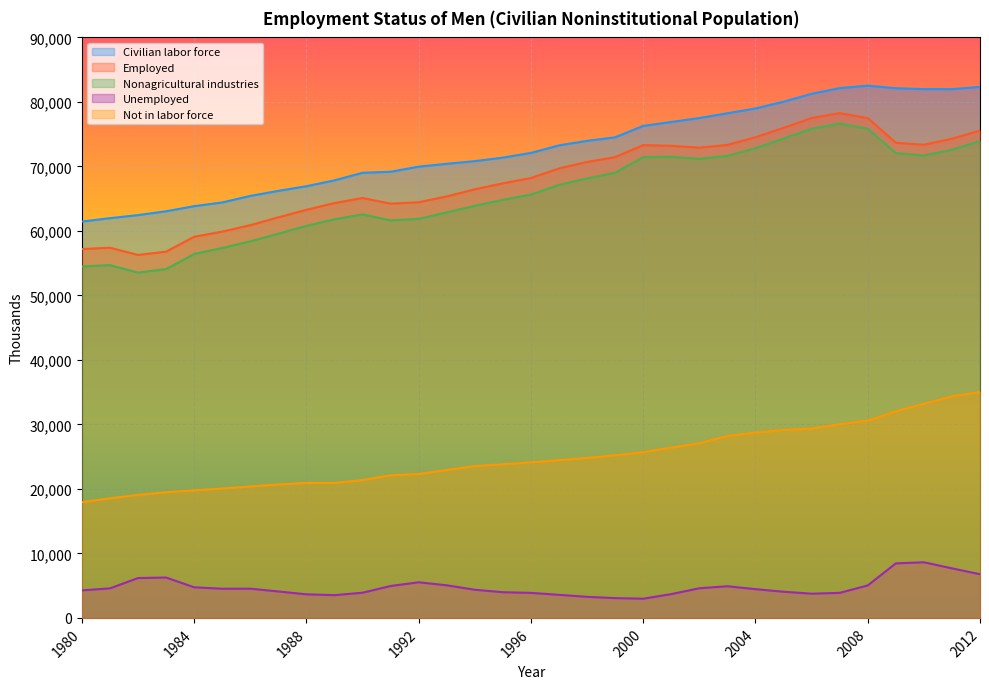

The value of Nonagricultural industries at 1980 is 54477. True or false?

True